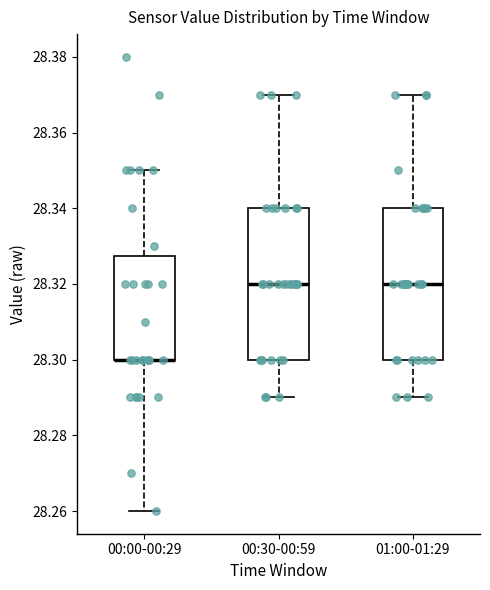

Where is the upper edge of the box for 00:00-00:29 on the y-axis? The values are not printed on the chart, so give them approximately, as read against the axis.

28.328